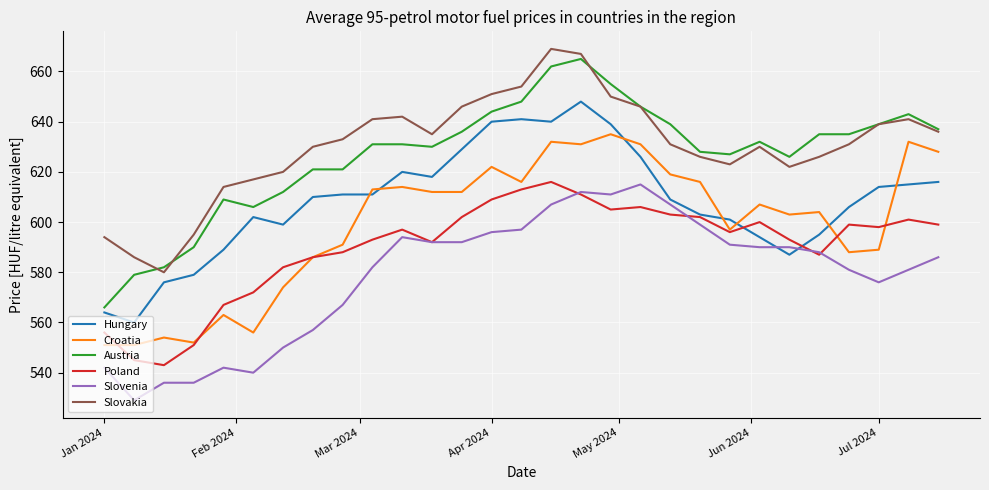

In Croatia, how many points are higher than both neighbors (excluding endpoints)?

9